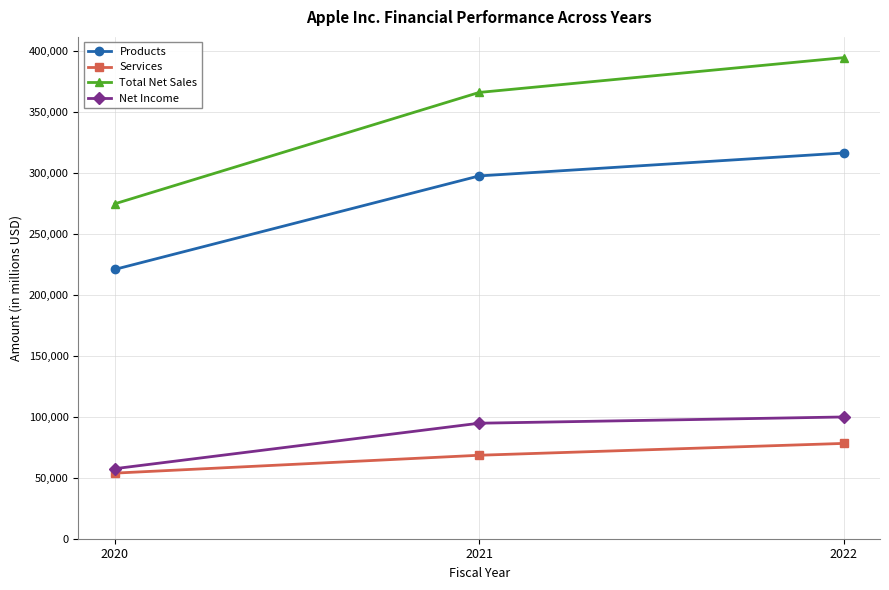

At which category is the sum across all series the highest?

2022